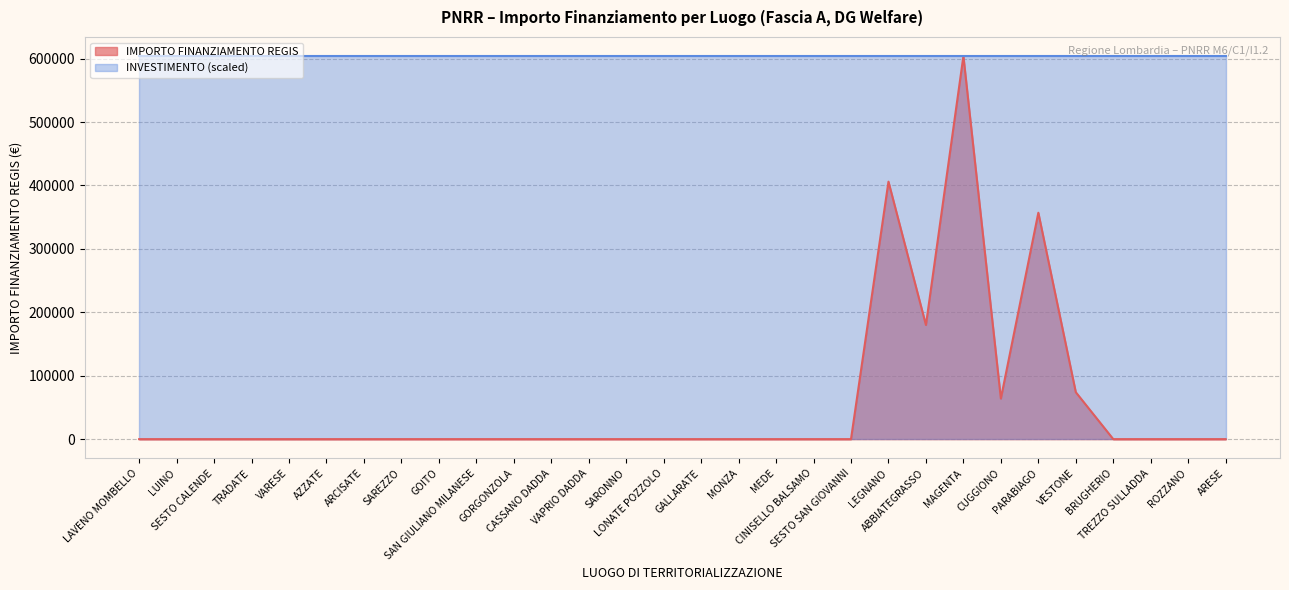

At which category does the chart reach its minimum across all series?

LAVENO MOMBELLO